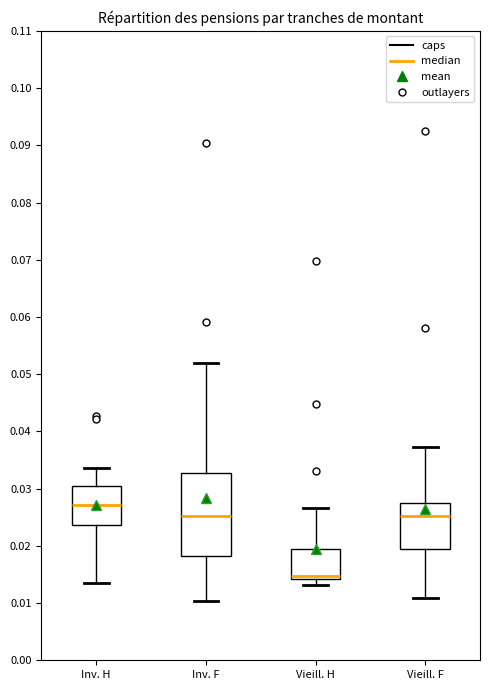

Which box's median line is the lowest?

Vieill. H